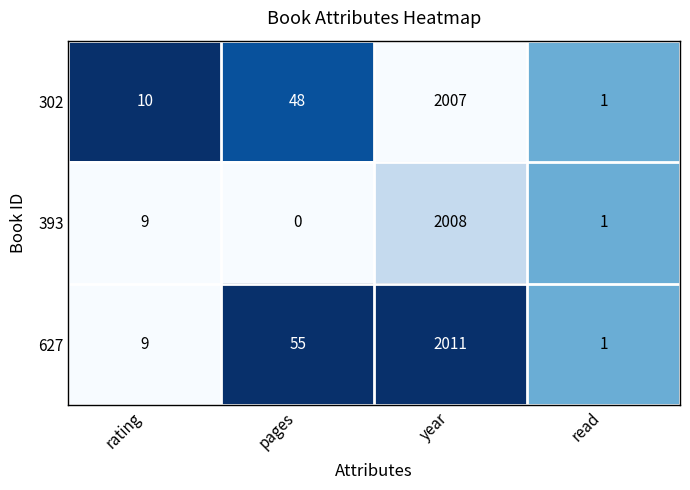

What is the maximum value for 302?

2007